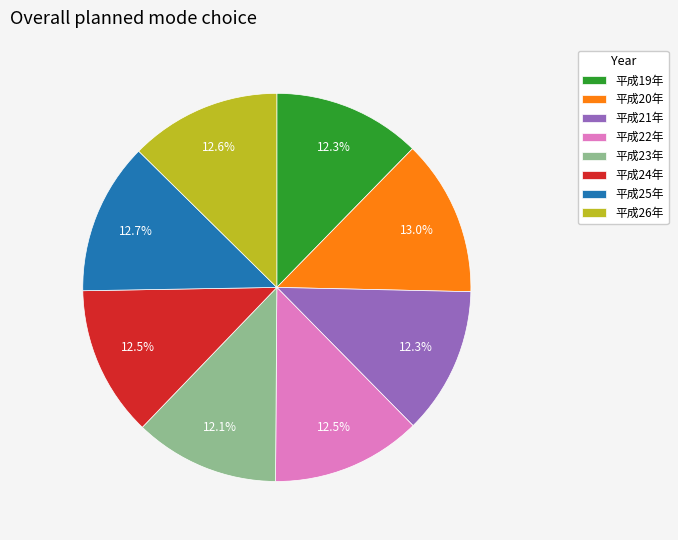

Combined, what portion of the pie is 平成26年 and 平成20年?

25.6%